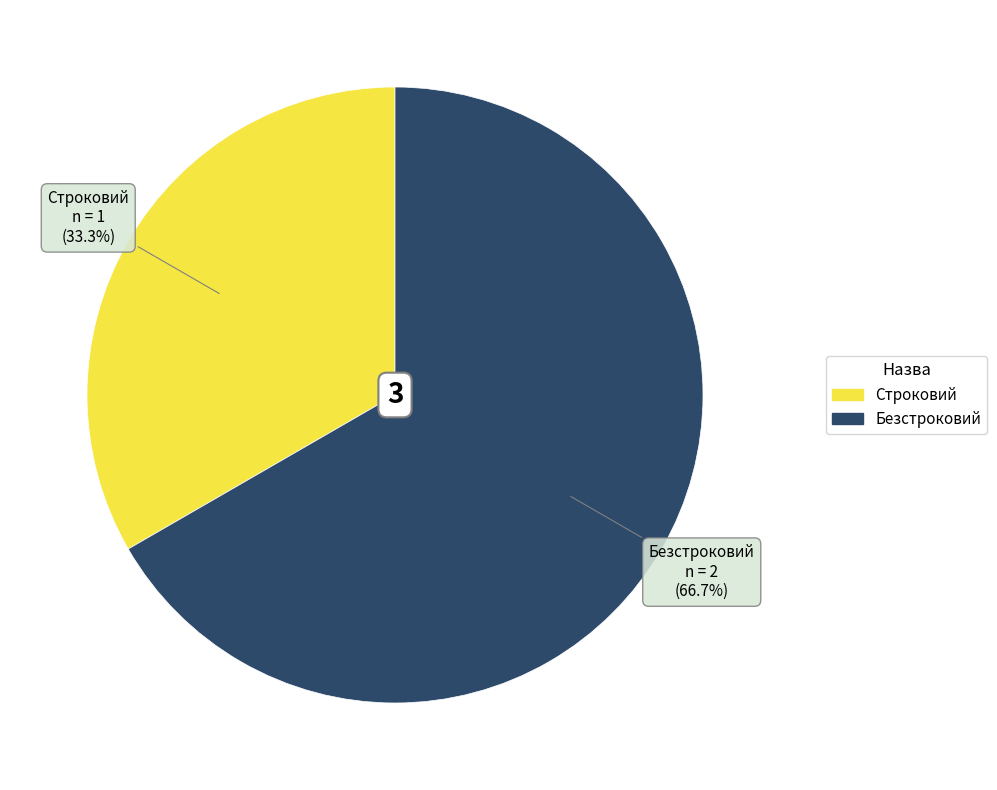

Do Строковий and Безстроковий together represent more than half of the pie?

Yes